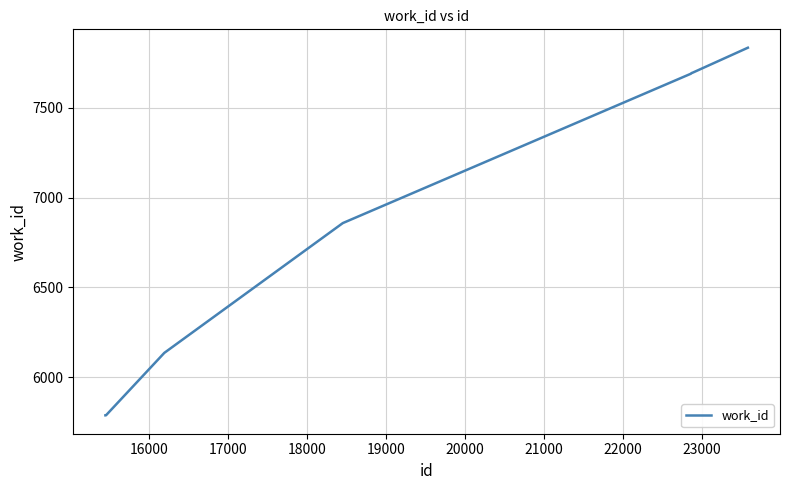

How many lines are shown in the chart?

1